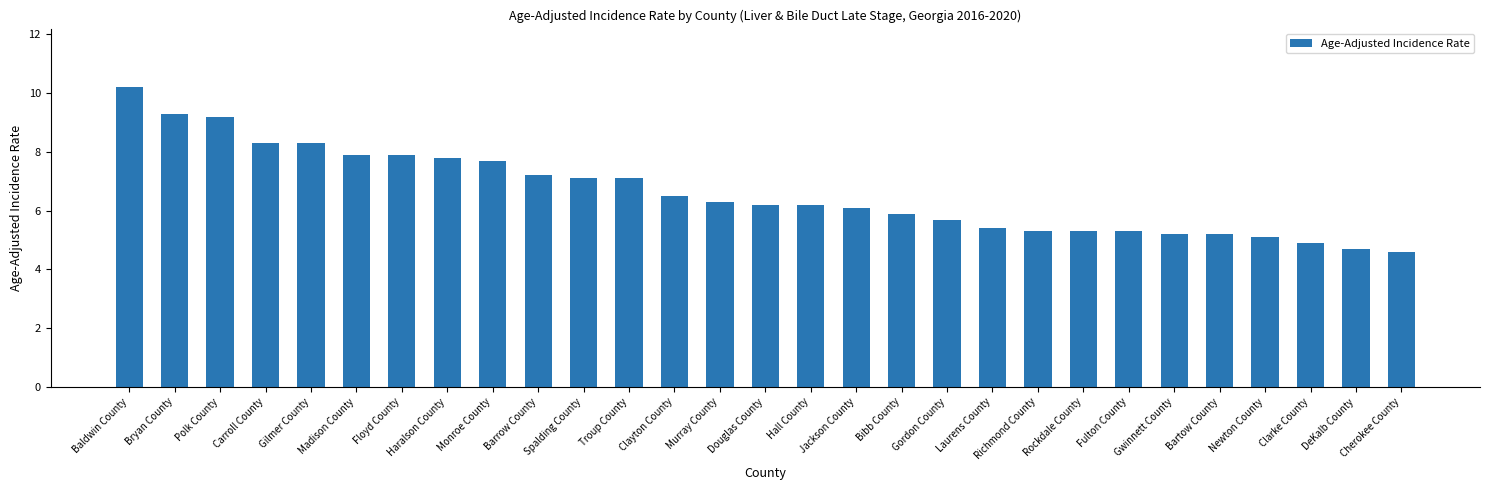

Does the chart contain any negative values?

No